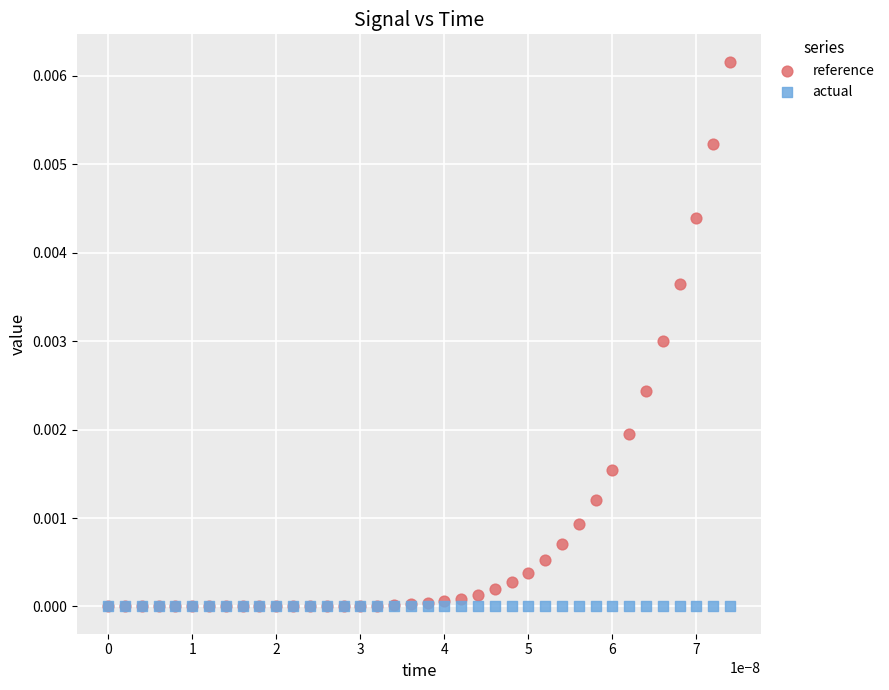

Which series contains the highest Y value?

reference